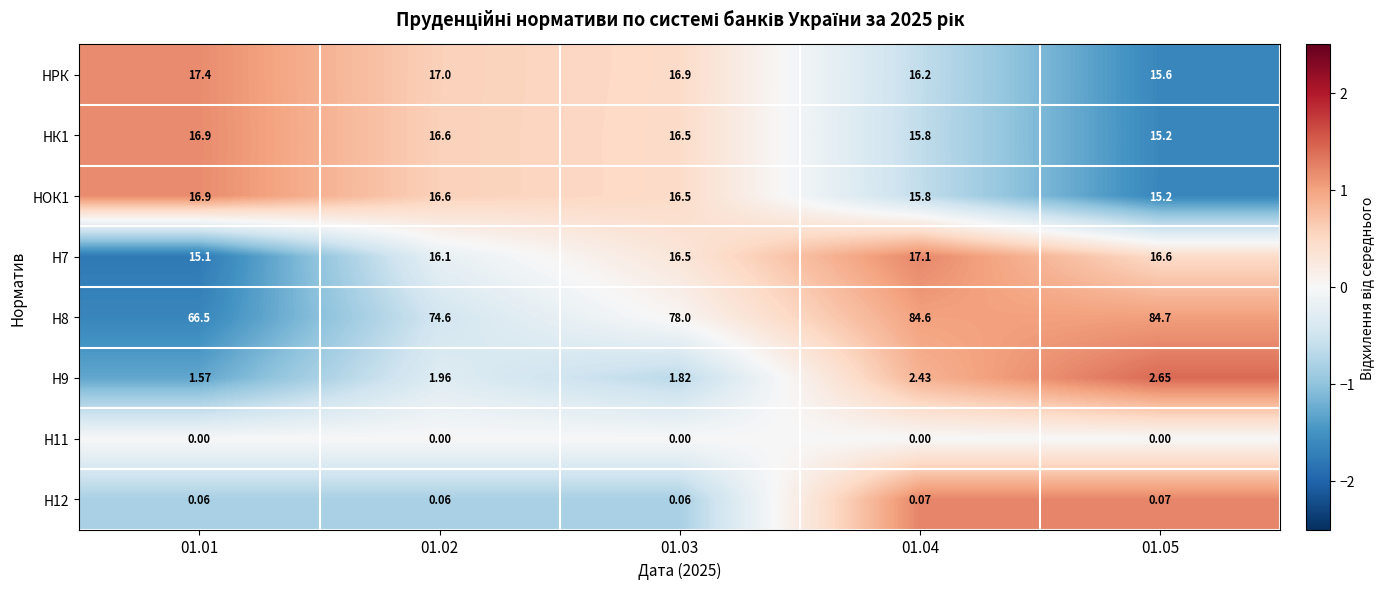

Which series has the largest total across all categories?

Н8